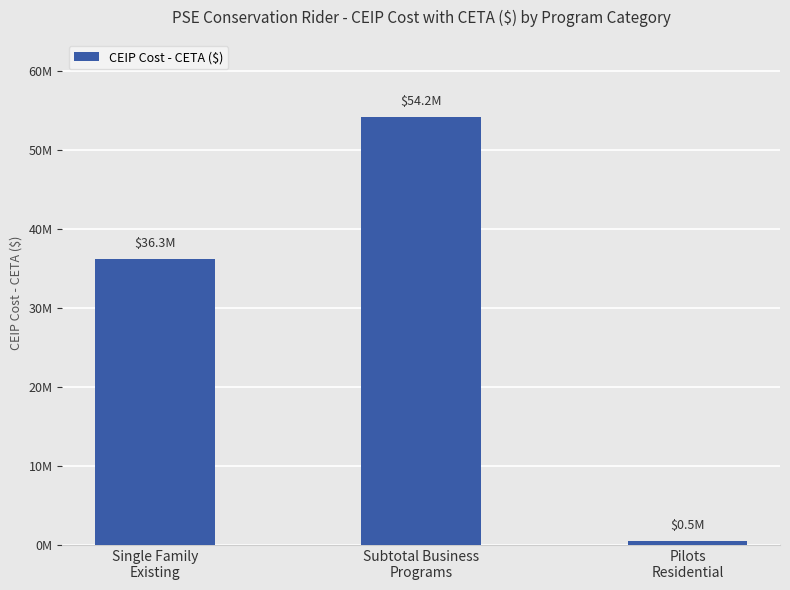

How many bars are there in total?

3